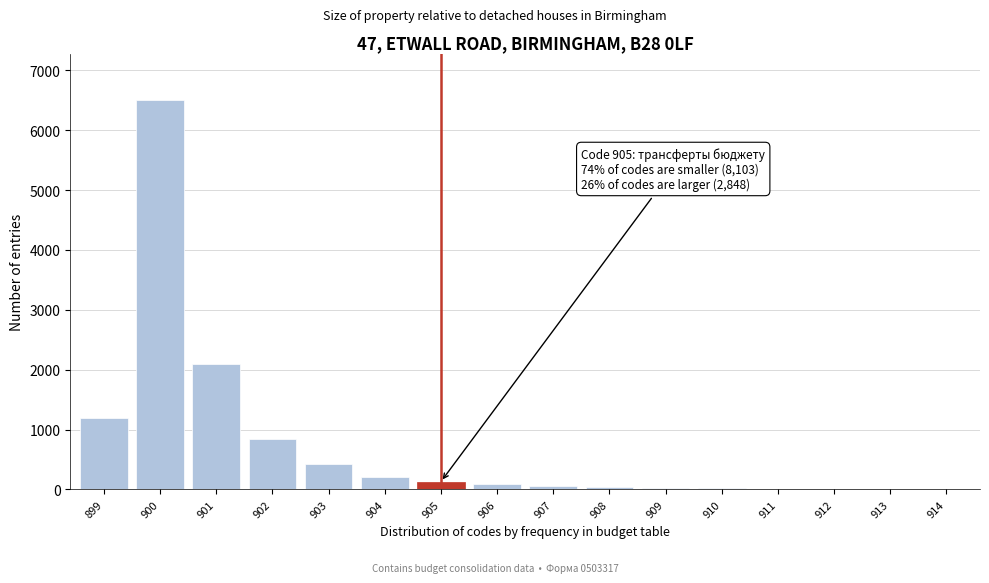

What is the maximum value shown in the chart?

6500